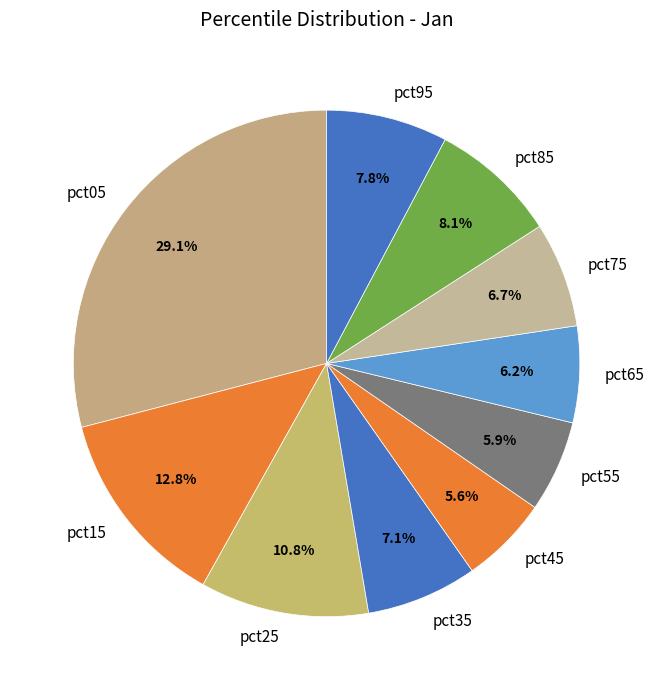

What portion of the pie excludes pct85?

91.9%